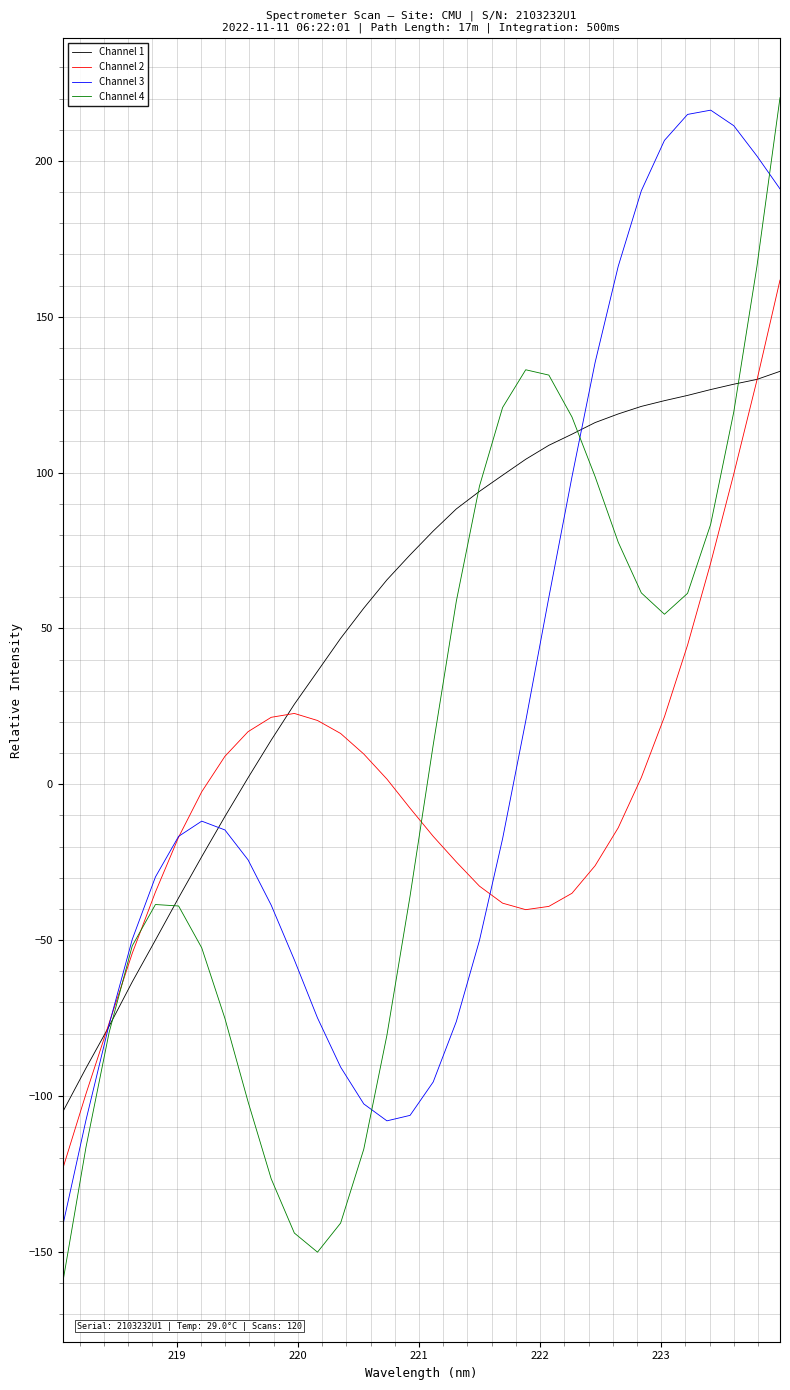

Which series has the largest total across all categories?

Channel 1